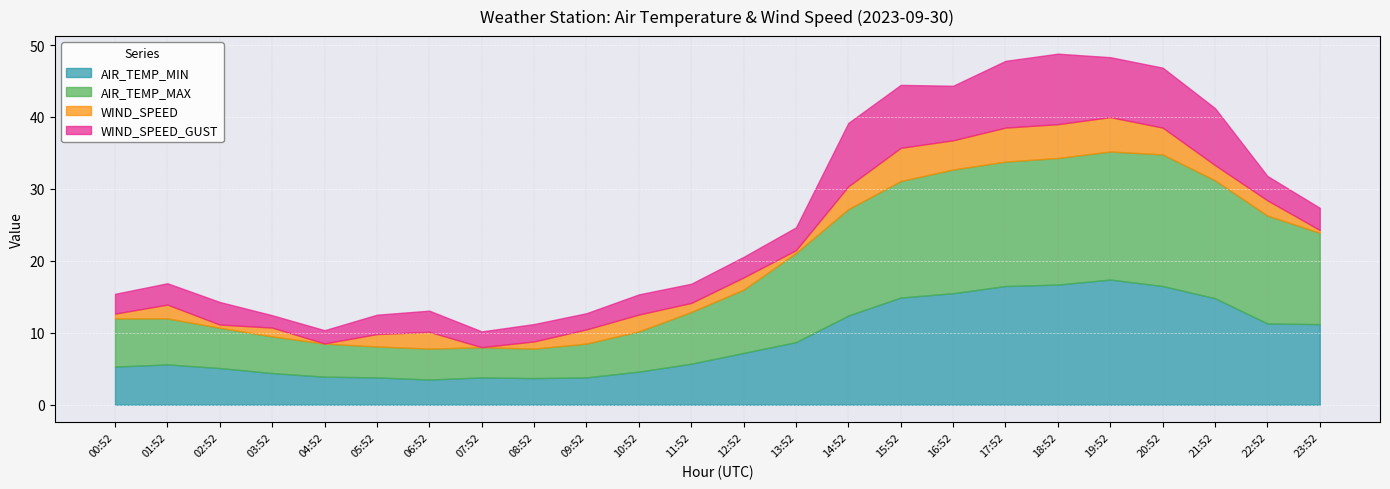

Reading left to right, extract all data points from this chart.

AIR_TEMP_MIN: 5.3	5.6	5.1	4.4	3.9	3.8	3.5	3.8	3.7	3.8	4.6	5.7	7.2	8.7	12.4	14.9	15.5	16.5	16.7	17.4	16.5	14.8	11.3	11.2
AIR_TEMP_MAX: 6.7	6.4	5.6	5.1	4.6	4.3	4.3	4.2	4.1	4.7	5.6	7.2	8.8	12.4	14.8	16.2	17.2	17.3	17.6	17.8	18.3	16.4	15.0	12.7
WIND_SPEED: 0.7	1.9	0.4	1.2	0.0	1.7	2.3	0.0	1.0	2.0	2.3	1.2	1.7	0.4	3.2	4.6	4.1	4.7	4.7	4.8	3.7	2.1	2.1	0.4
WIND_SPEED_GUST: 2.8	3.0	3.1	1.7	1.8	2.7	2.9	2.2	2.4	2.2	2.8	2.7	2.9	3.2	8.8	8.8	7.6	9.3	9.8	8.3	8.3	7.9	3.4	3.1